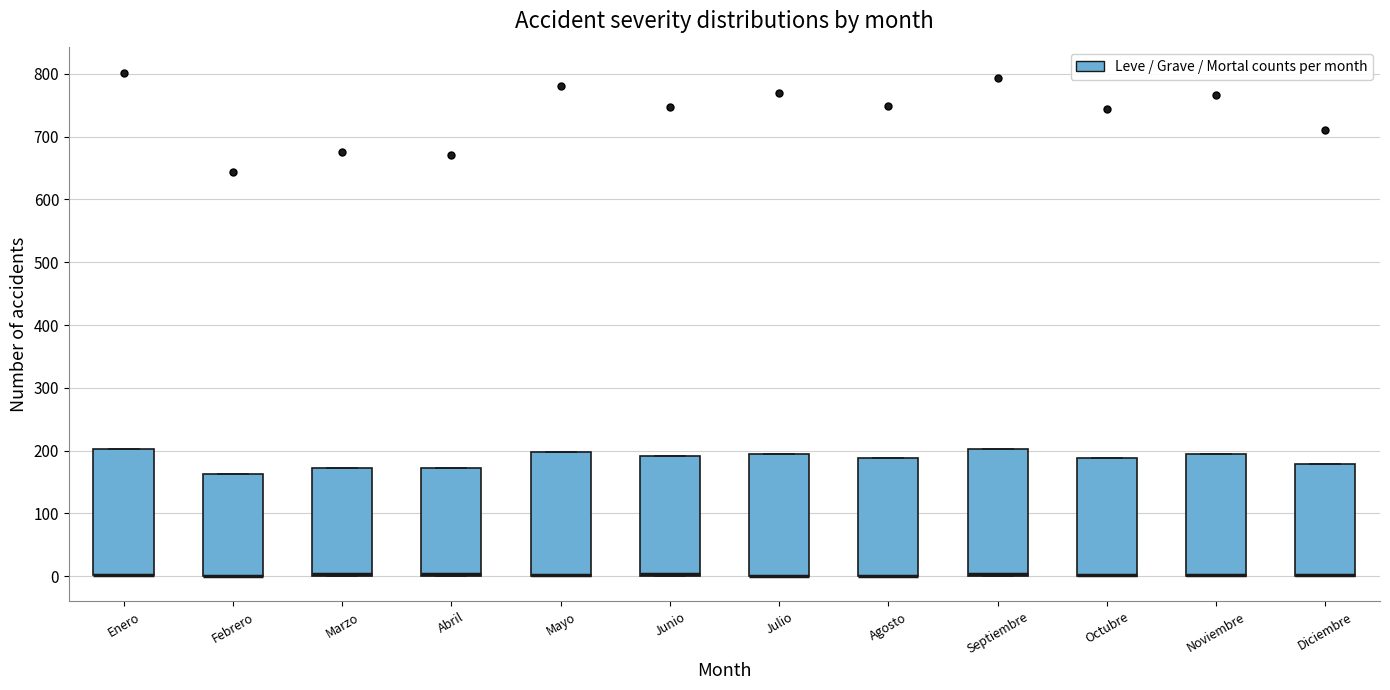

Reading left to right, read every box against the y-axis: the position of its median line, the range the box covers, and the ends of its whiskers. The values are not printed on the chart, so give them approximately, as read against the axis.

Enero: median 0 (drawn on the box's lower edge), box 0 to 200, whiskers 0 to 200
Febrero: median 0 (drawn on the box's lower edge), box 0 to 160, whiskers 0 to 160
Marzo: median 0 (drawn on the box's lower edge), box 0 to 170, whiskers 0 to 170
Abril: median 0 (drawn on the box's lower edge), box 0 to 170, whiskers 0 to 170
Mayo: median 0 (drawn on the box's lower edge), box 0 to 200, whiskers 0 to 200
Junio: median 0 (drawn on the box's lower edge), box 0 to 190, whiskers 0 to 190
Julio: median 0 (drawn on the box's lower edge), box 0 to 190, whiskers 0 to 190
Agosto: median 0 (drawn on the box's lower edge), box 0 to 190, whiskers 0 to 190
Septiembre: median 0 (drawn on the box's lower edge), box 0 to 200, whiskers 0 to 200
Octubre: median 0 (drawn on the box's lower edge), box 0 to 190, whiskers 0 to 190
Noviembre: median 0 (drawn on the box's lower edge), box 0 to 190, whiskers 0 to 190
Diciembre: median 0 (drawn on the box's lower edge), box 0 to 180, whiskers 0 to 180